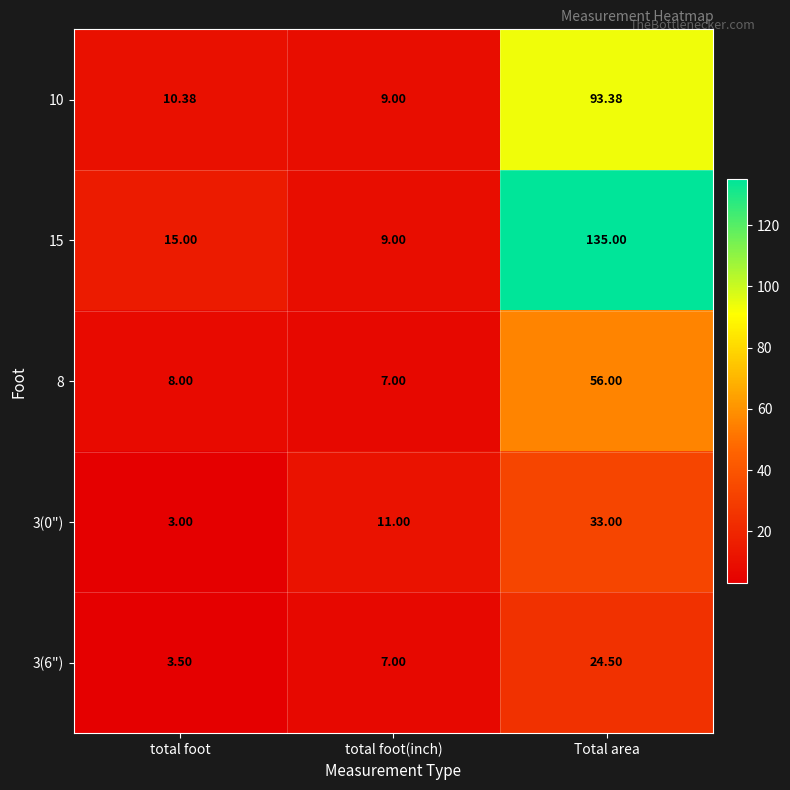

Where is 15 nearest to the value 72?

total foot